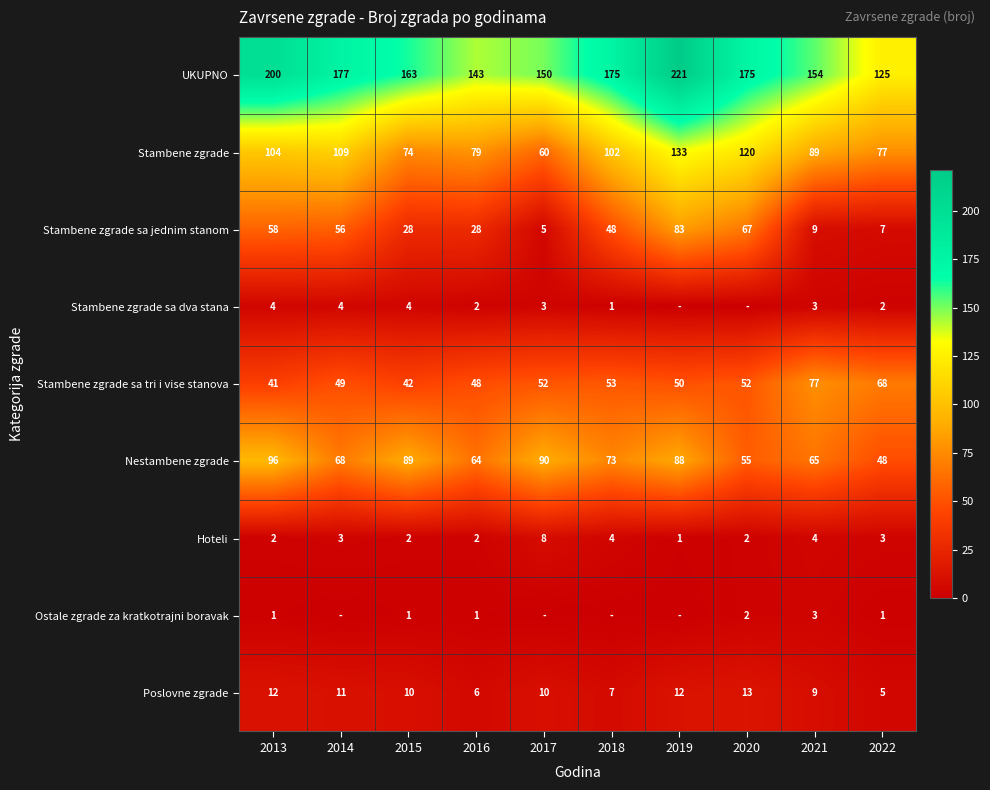

What is the sum of the Stambene zgrade values at 2015 and 2021?

163